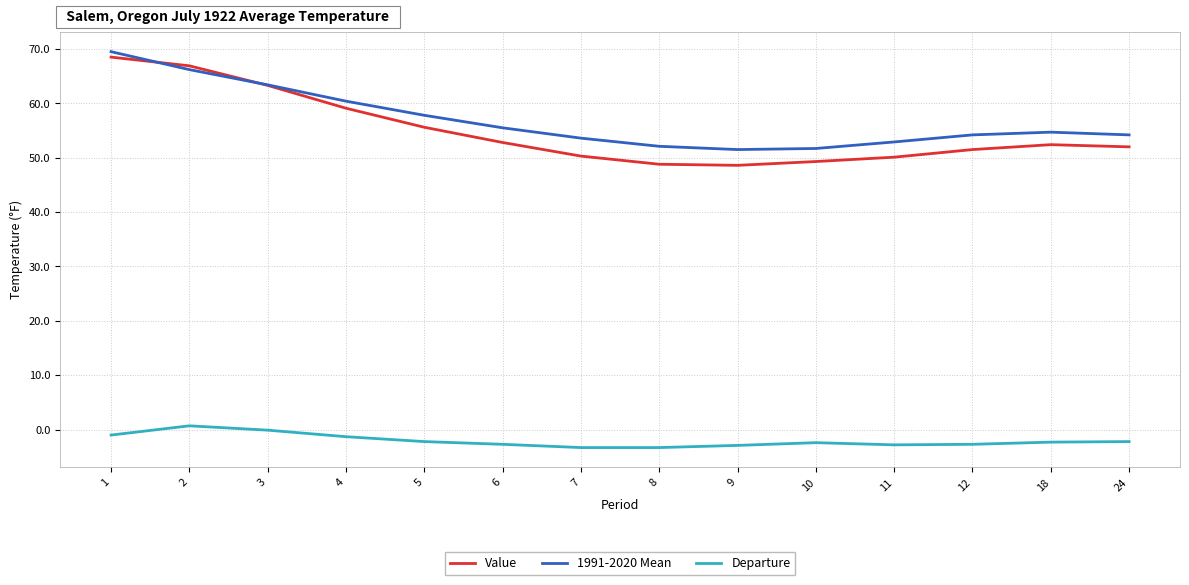

What is the minimum value for Value?

48.6